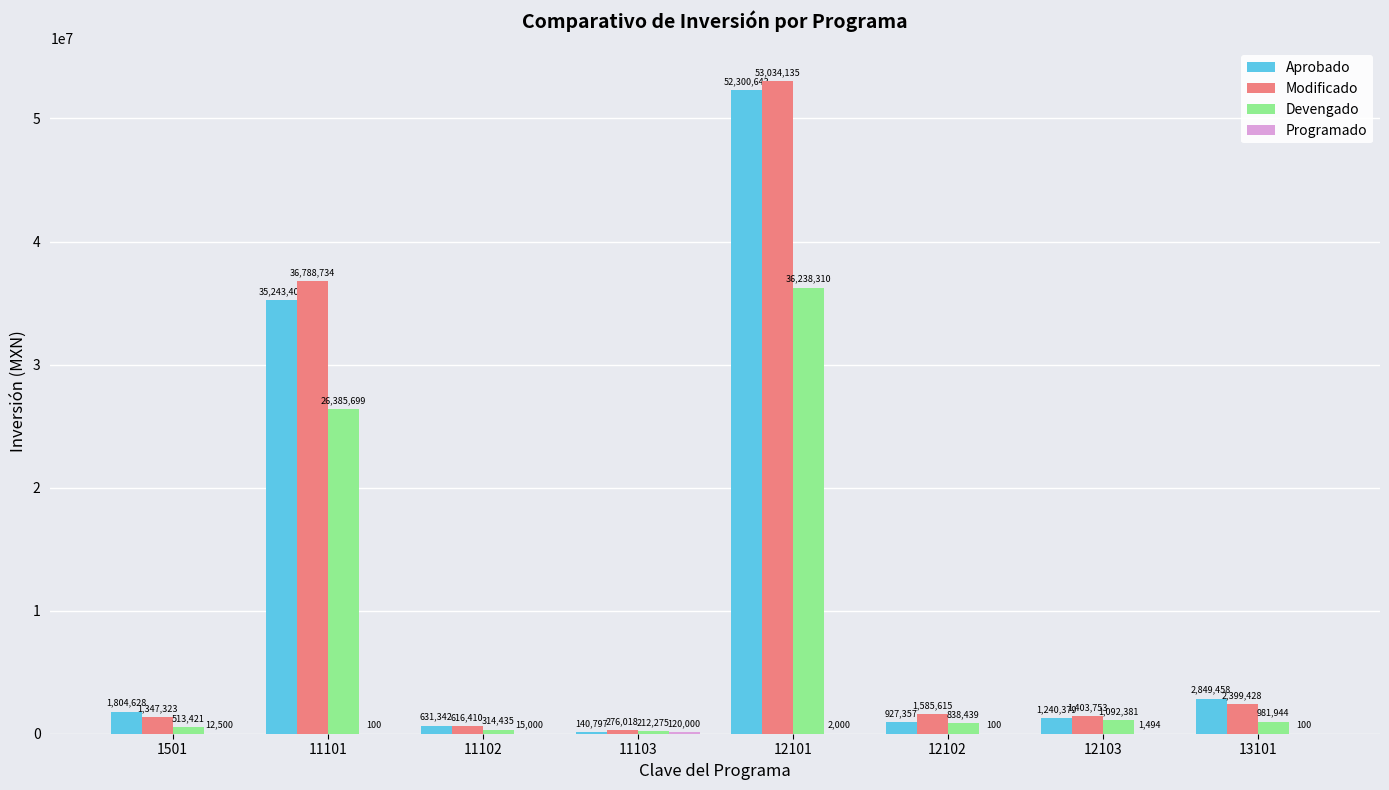

Where does the Devengado series first go above 981944?

11101